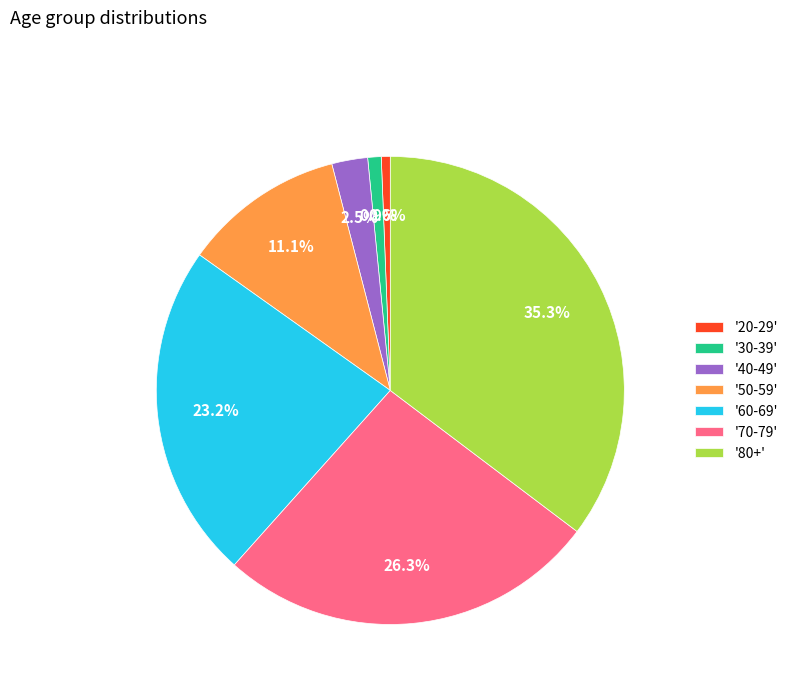

Is the sum of '20-29' and '30-39' greater than half?

No